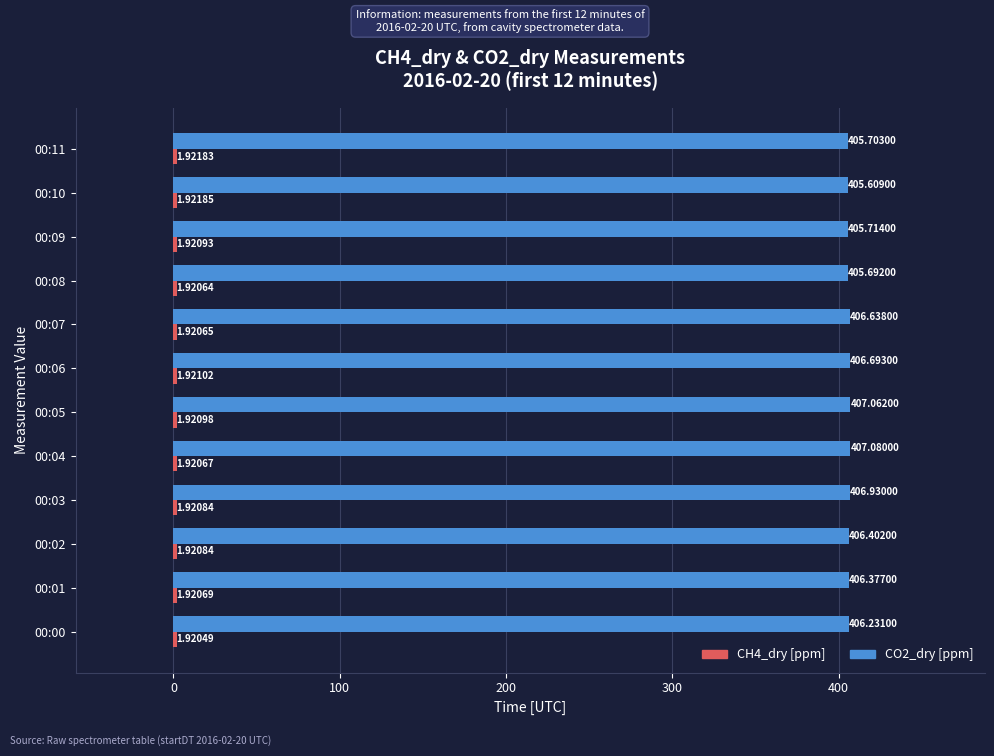

How many CO2_dry [ppm] values are between 405 and 406?

4